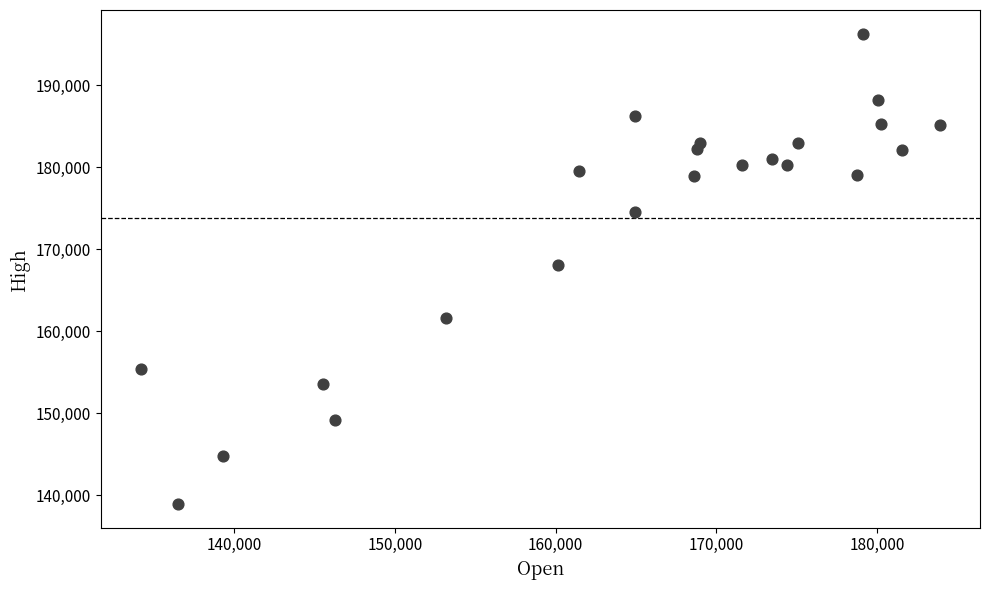

What is the range of X values (max minus min)?

49755